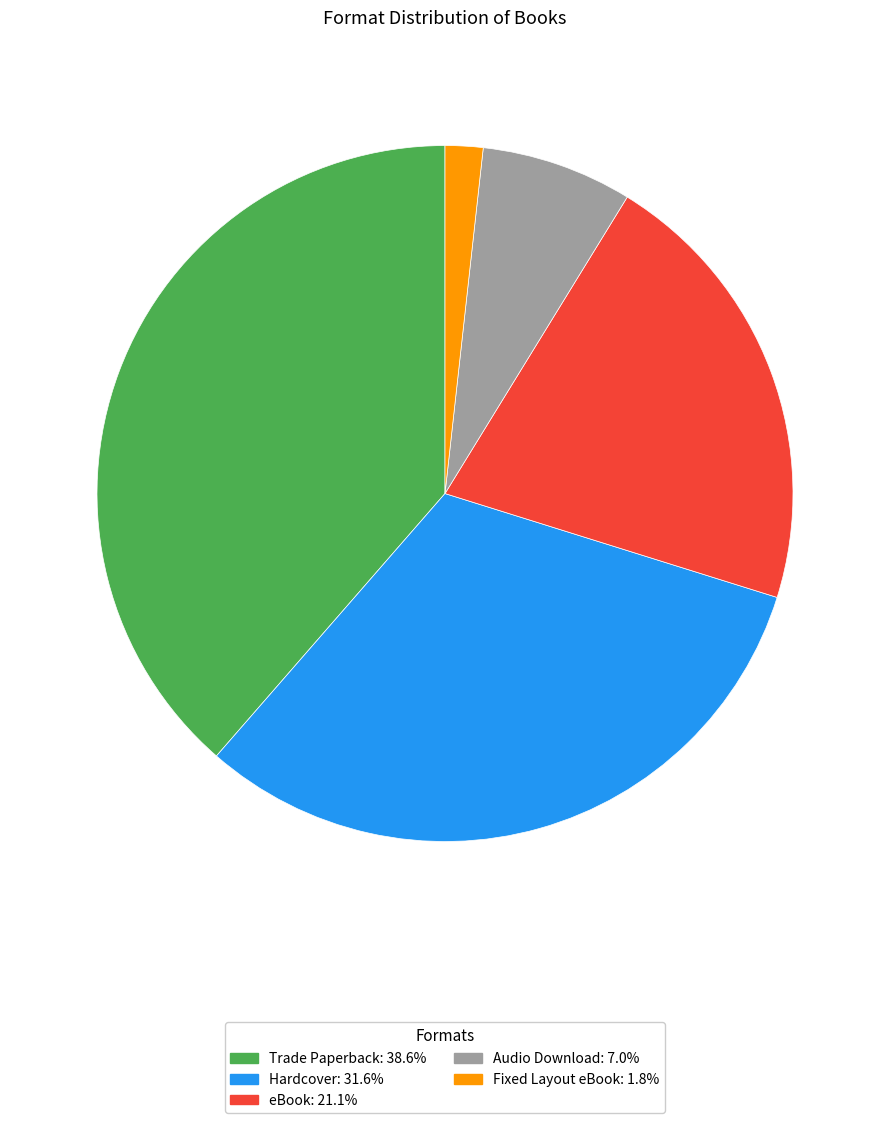

Is there a majority slice in this chart?

No